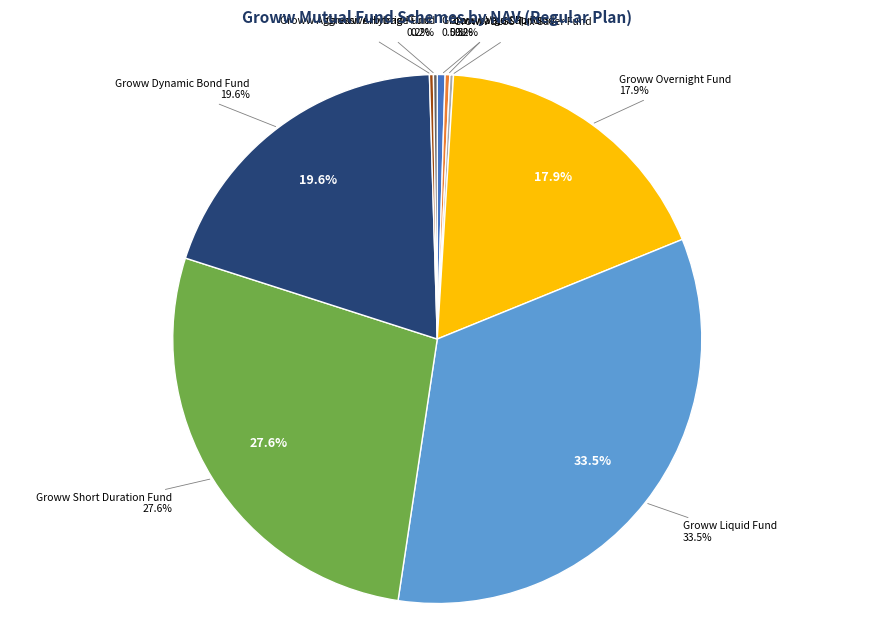

True or false: Groww Value Fund accounts for 15% of the total.

False